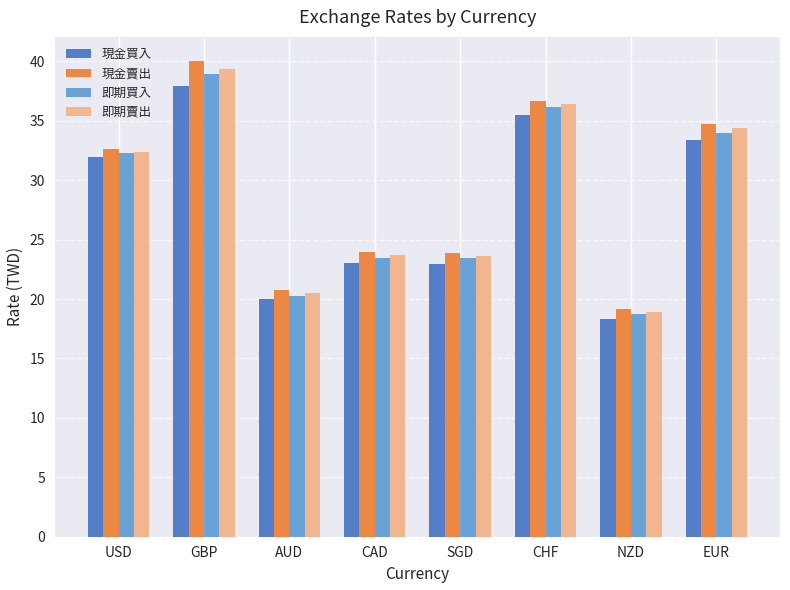

What position from the right is USD?

8